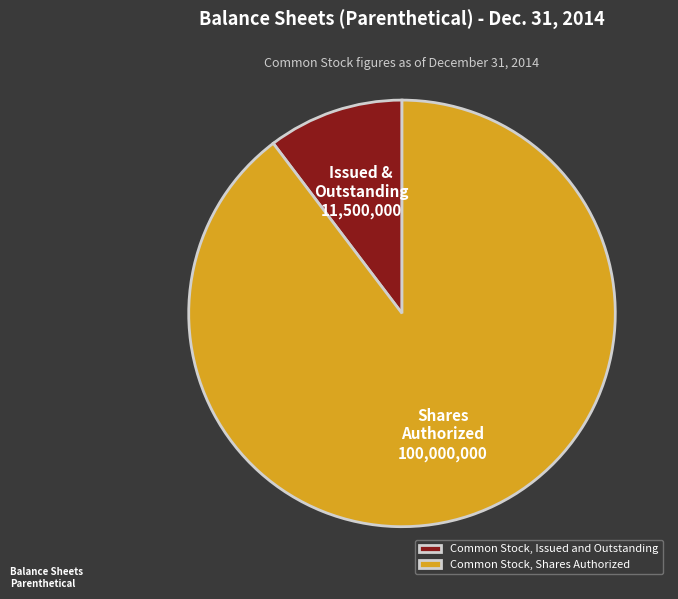

Does Common Stock, Issued and Outstanding account for over 50% of the chart?

No